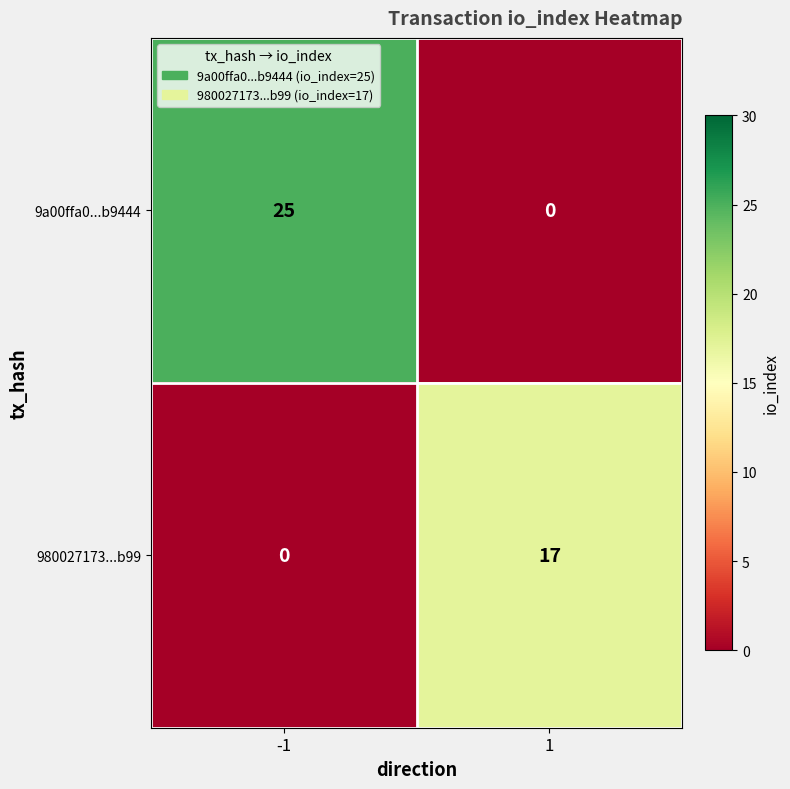

True or false: 9a00ffa0...b9444 has a value of 0 at 1.

True